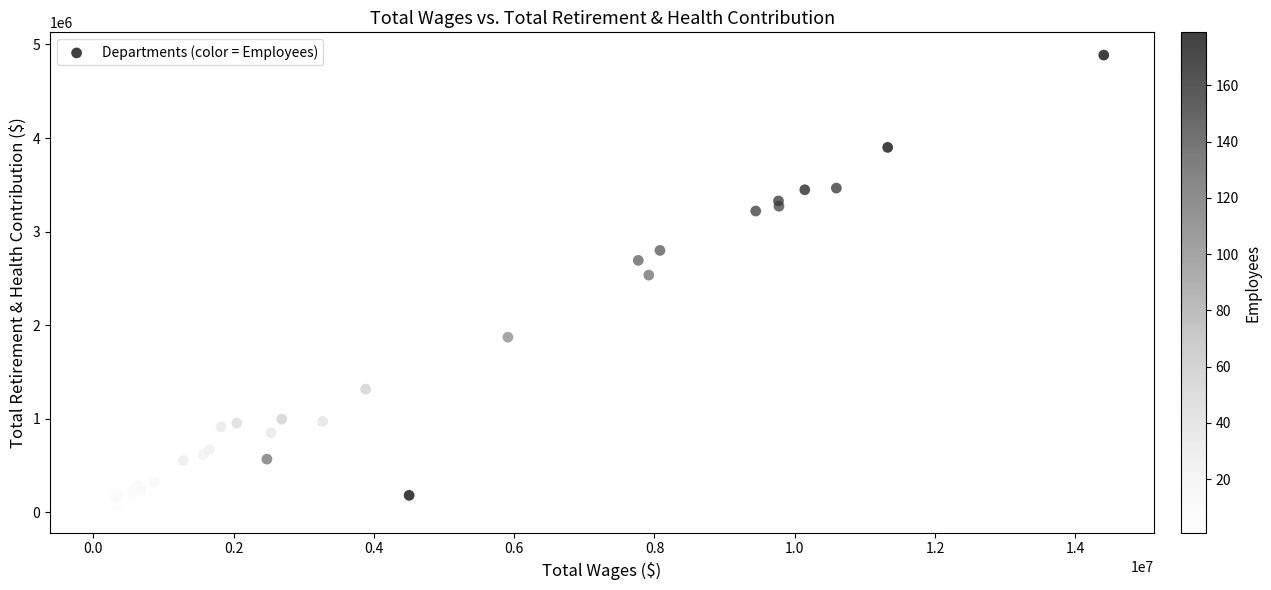

What Y value in the scatter plot is closest to 2456354?

2535619